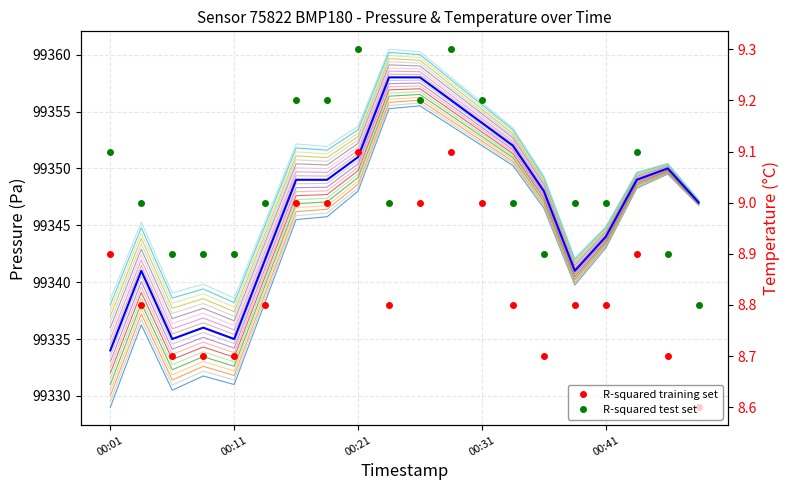

True or false: pressure has a value of 157801.2 at 00:48.

False